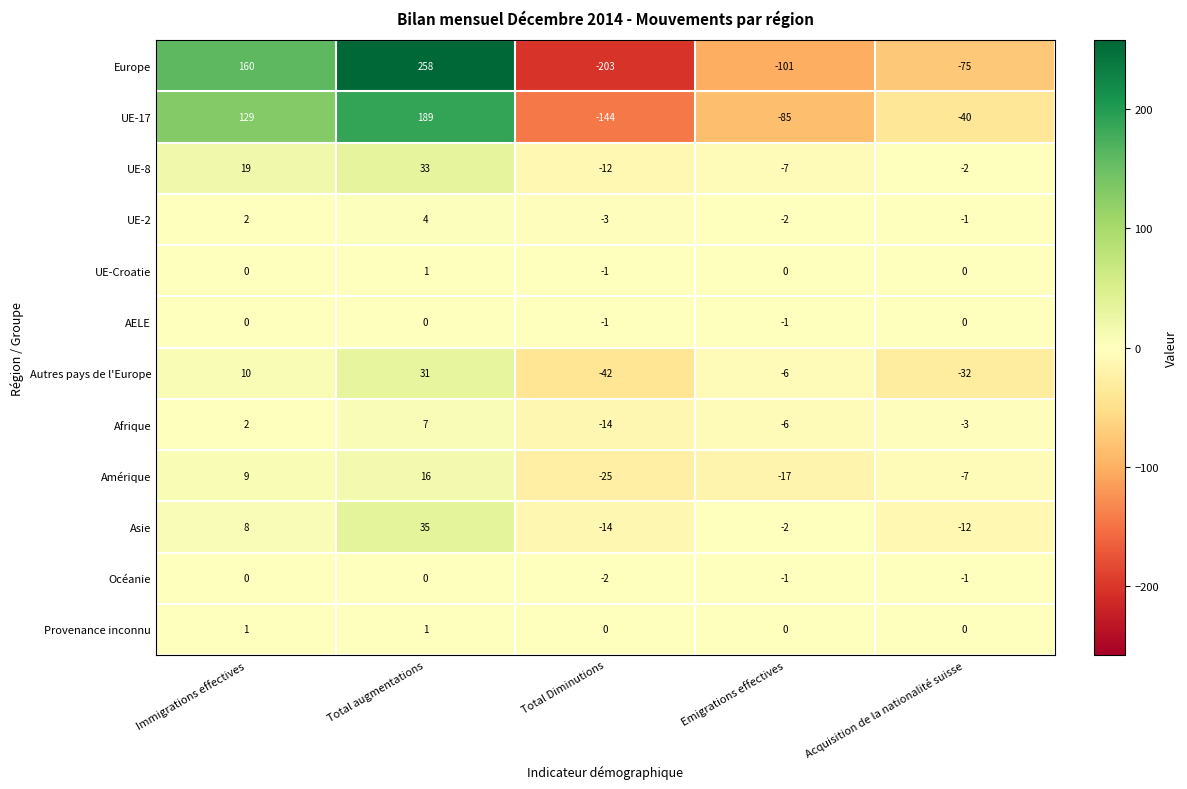

Read the Asie value at Immigrations effectives, to the nearest 5.

10